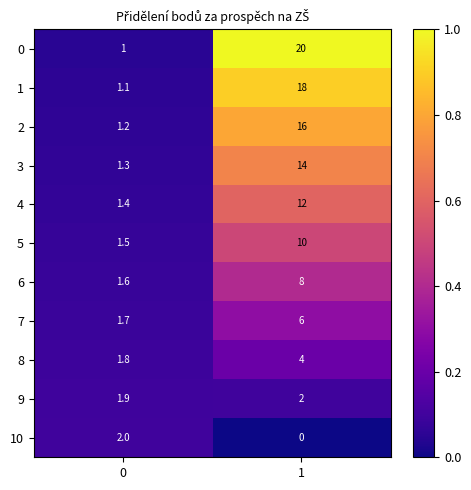

List the labels in order of 1 value, smallest first.

0, 1